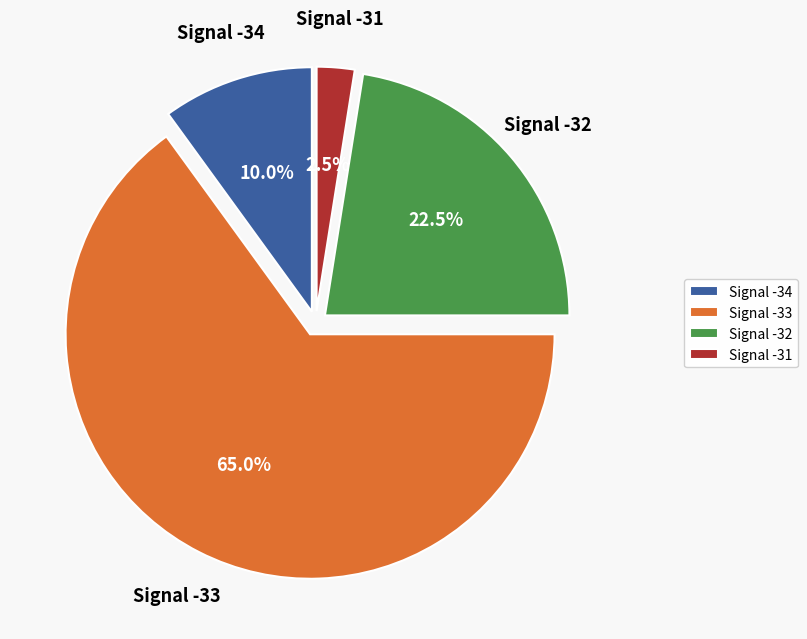

Which slice is the largest?

Signal -33